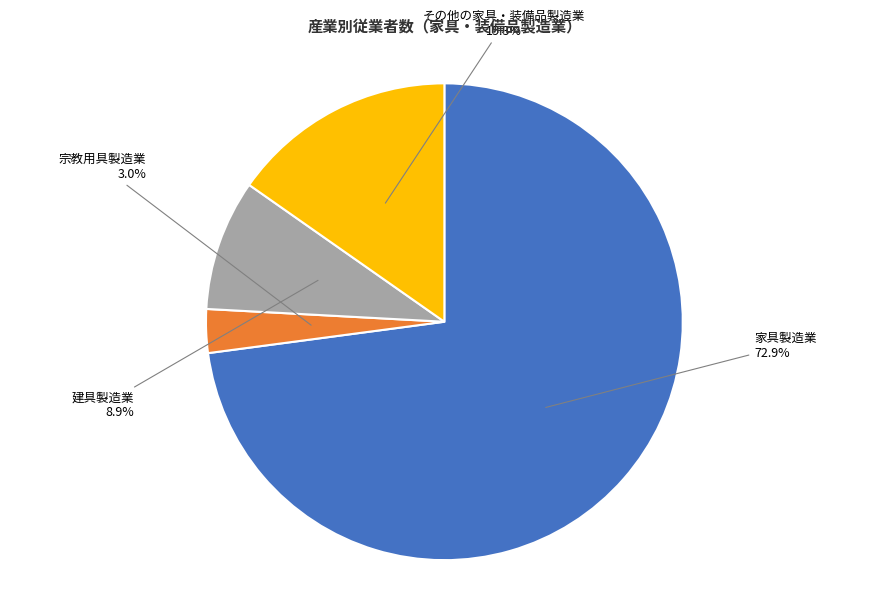

Is there a majority slice in this chart?

Yes